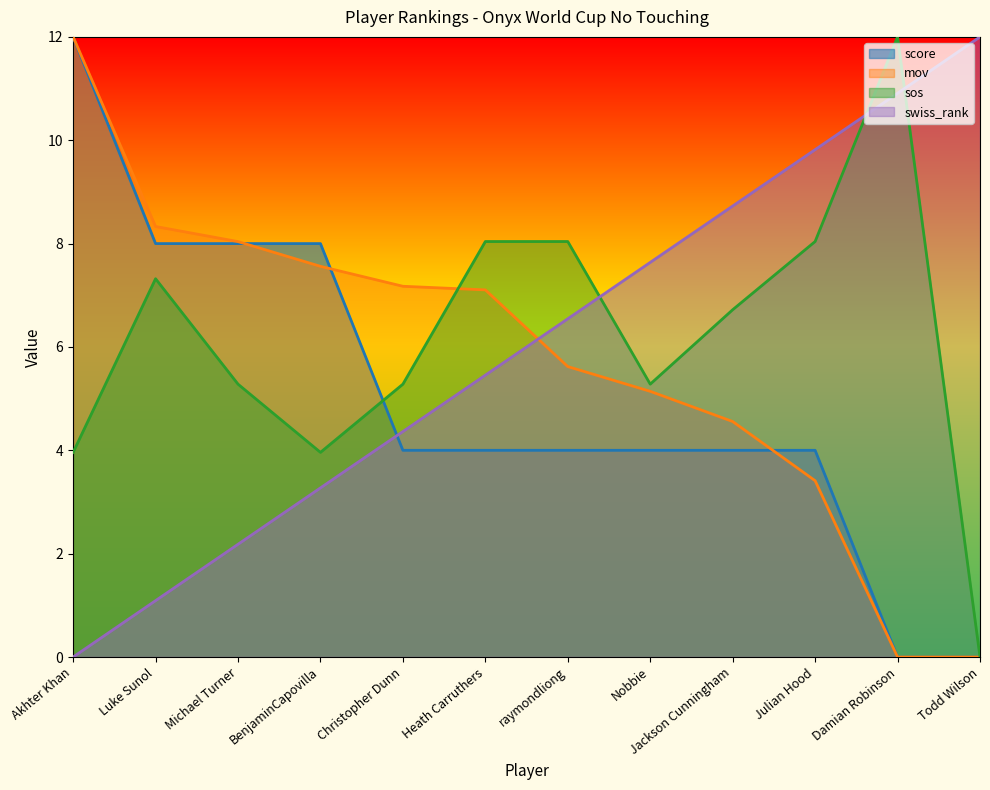

Reading right to left, extract all data points from this chart.

score: 0.0	0.0	4.0	4.0	4.0	4.0	4.0	4.0	8.0	8.0	8.0	12.0
mov: 0.0	0.0	3.4	4.6	5.1	5.6	7.1	7.2	7.6	8.0	8.3	12.0
sos: 0.0	12.0	8.0	6.7	5.3	8.0	8.0	5.3	4.0	5.3	7.3	4.0
swiss_rank: 12.0	10.9	9.8	8.7	7.6	6.5	5.5	4.4	3.3	2.2	1.1	0.0